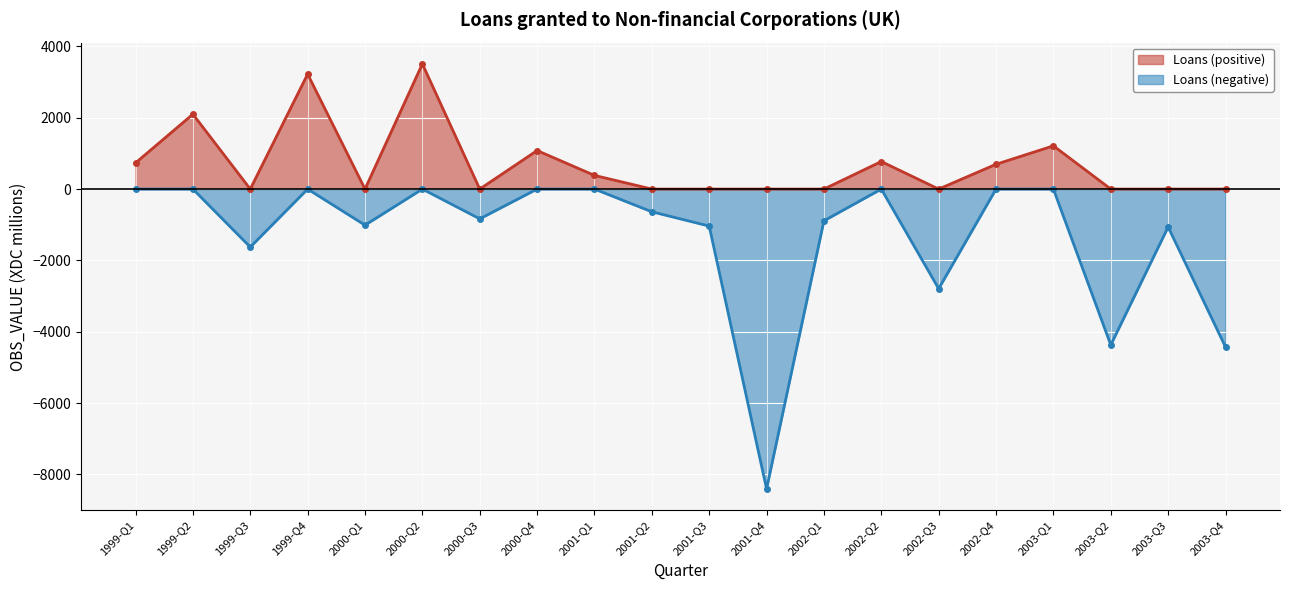

What is the greatest value displayed?

3510